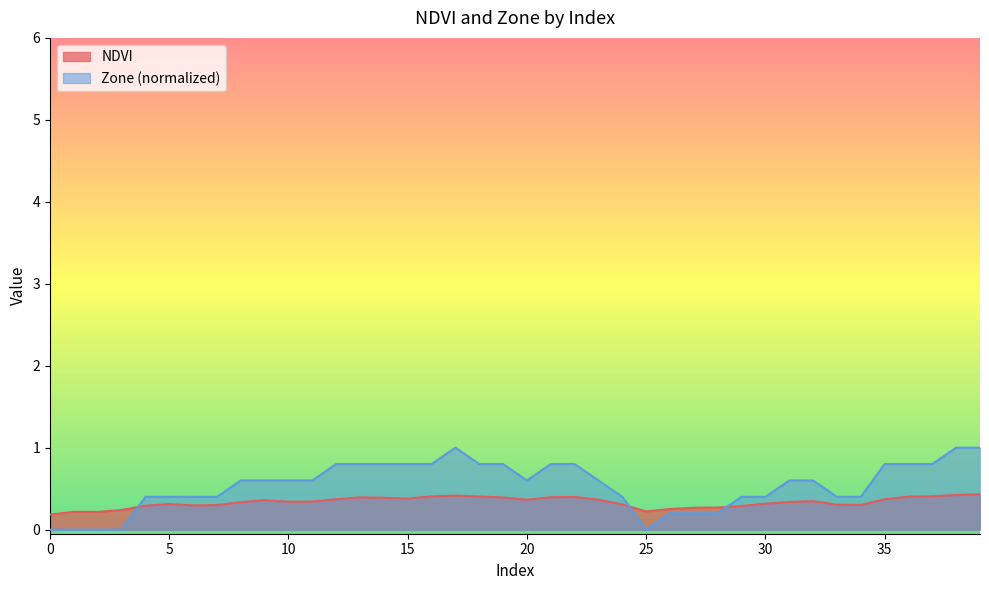

Rank the series by their maximum value, from highest to lowest.

Zone (normalized), NDVI